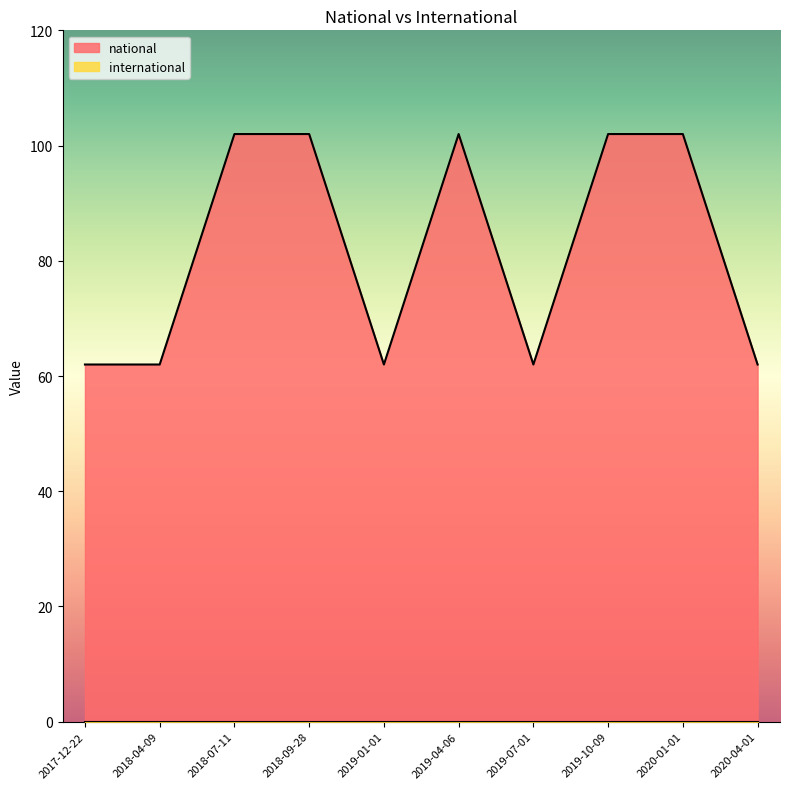

What is the label of the 5th point from the right?

2019-04-06